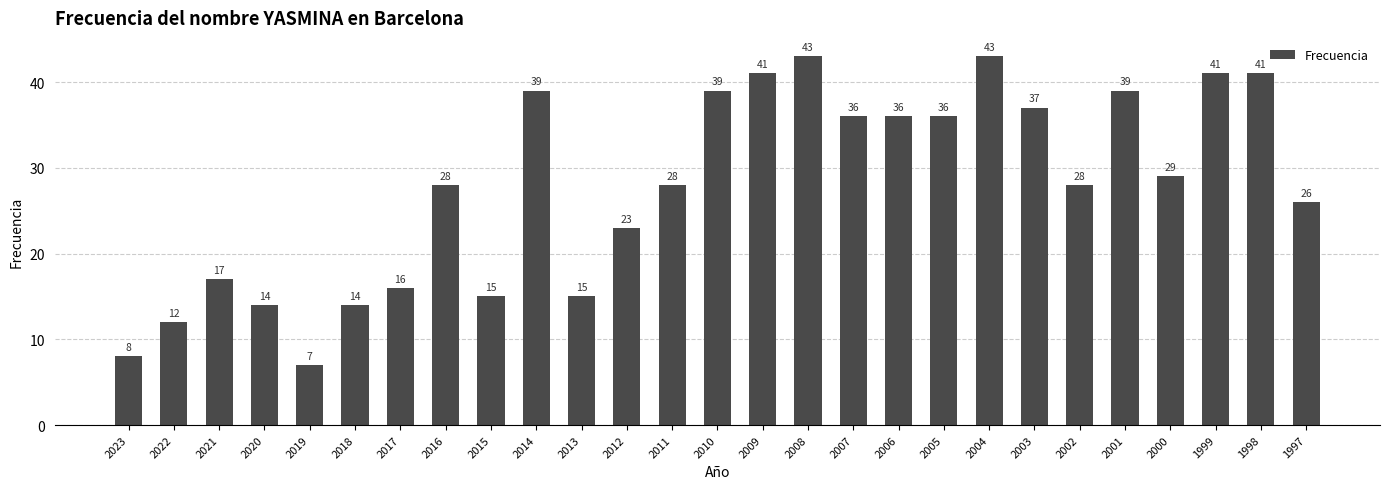

At which category does the chart reach its minimum across all series?

2019